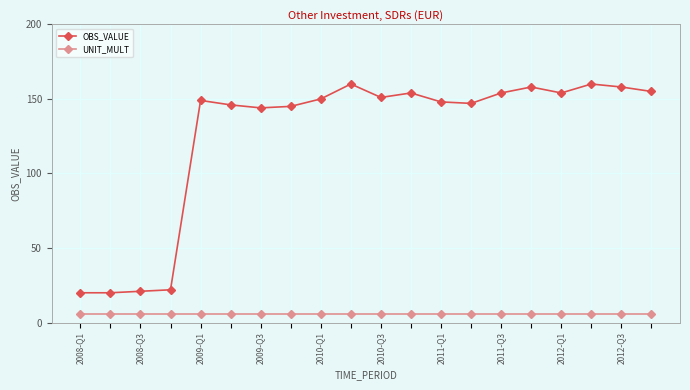

True or false: OBS_VALUE and UNIT_MULT cross at least once.

False